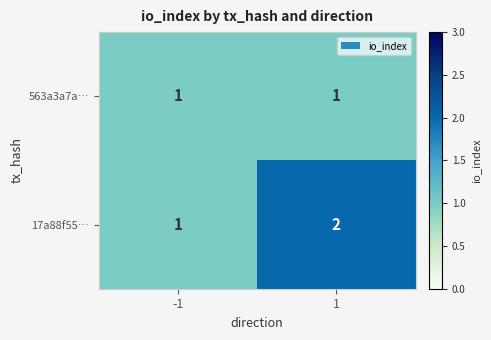

How many categories are shown in the chart?

2